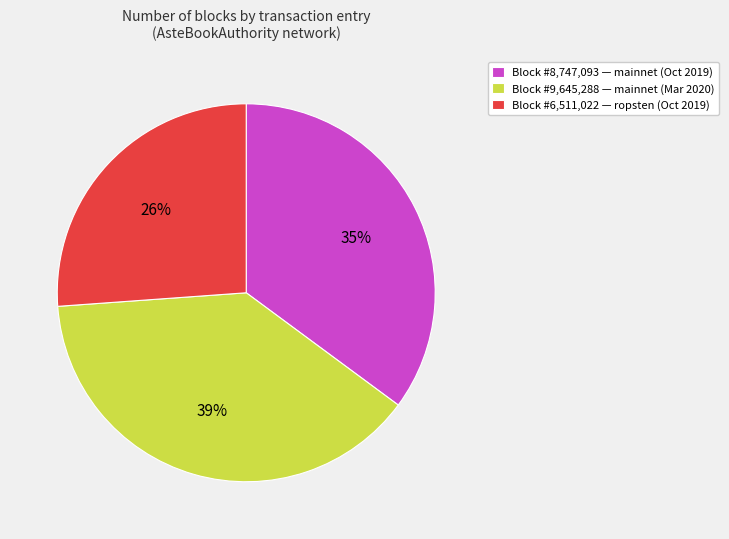

What is the ratio of the value at Block #9,645,288 — mainnet (Mar 2020) to the value at Block #8,747,093 — mainnet (Oct 2019)?

1.1